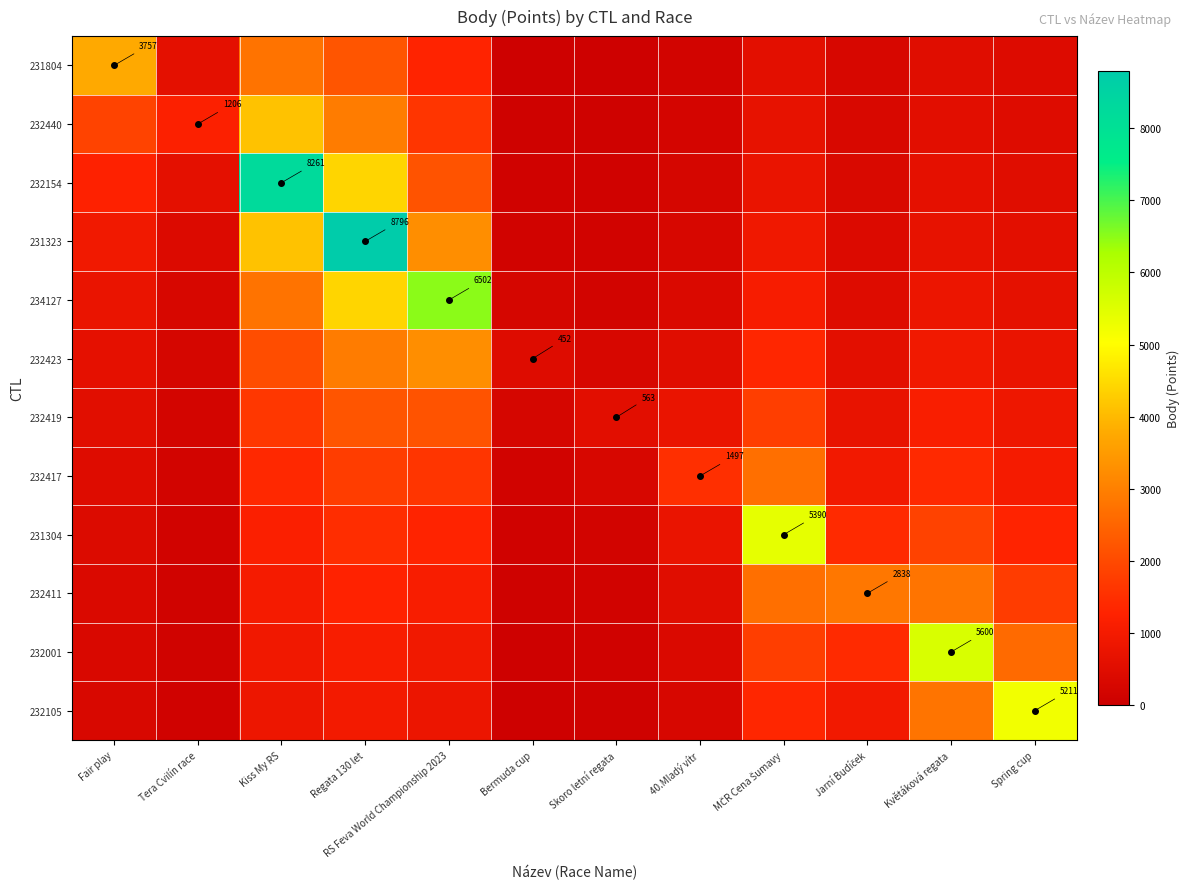

What is the difference between the maximum and minimum values in the 234127 series?

6314.3